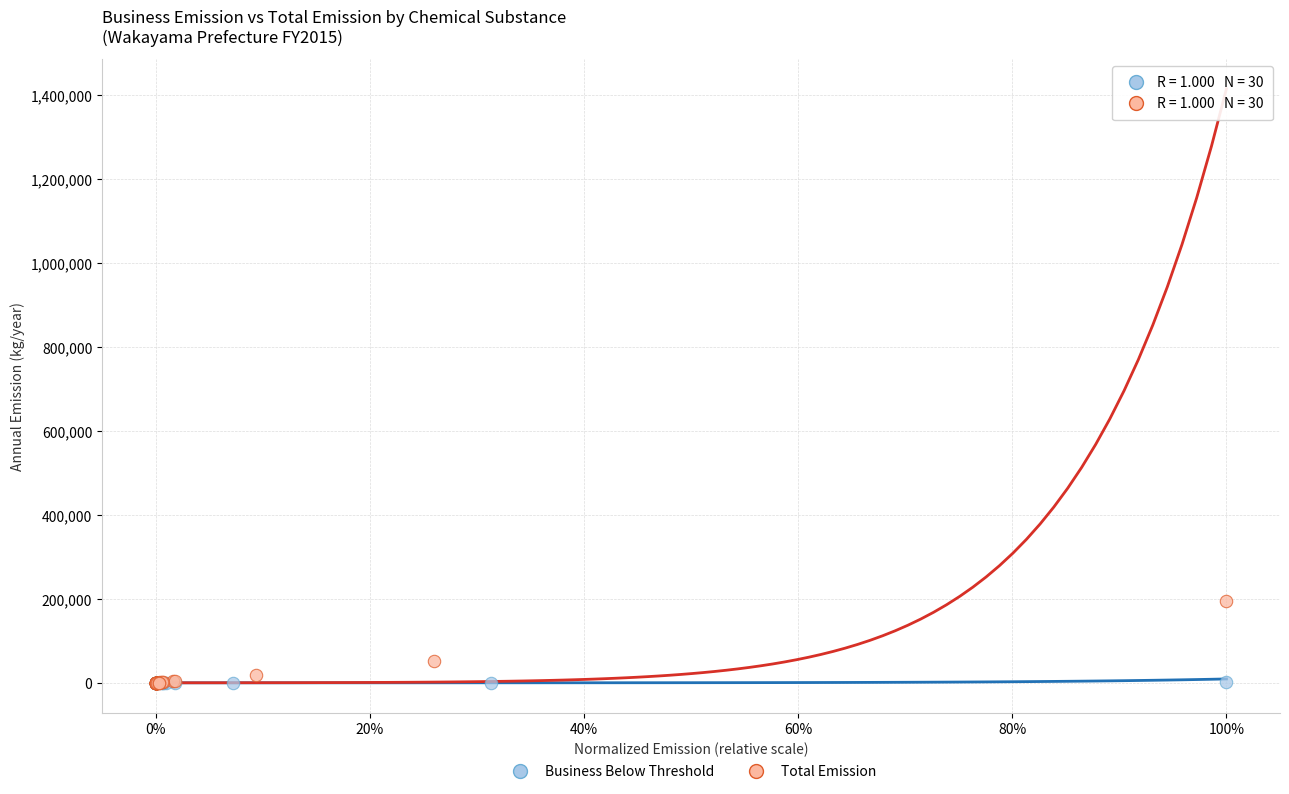

Which series reaches the maximum Y coordinate?

Total Emission